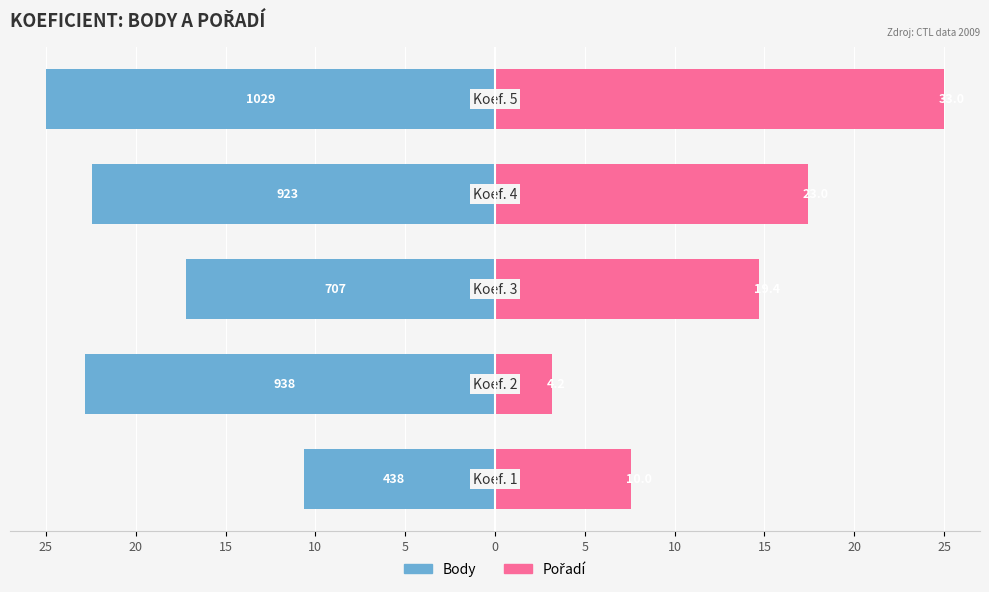

Is the value of Pořadí at 20 greater than the value of Body at 25?

Yes